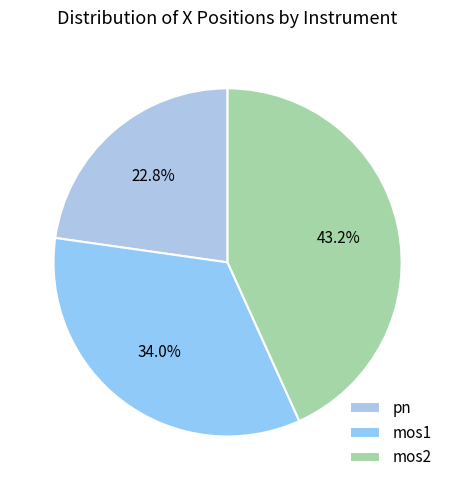

Which has a higher value, pn or mos1?

mos1